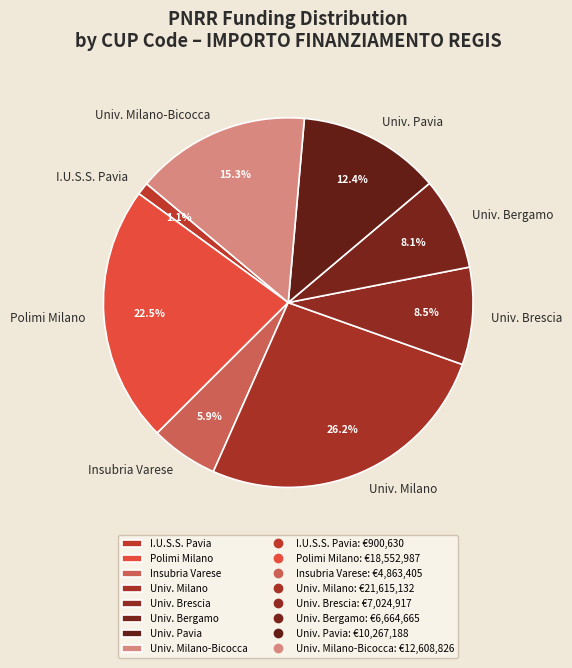

To the nearest percent, what is the difference between the largest and smallest slice percentages?

25%